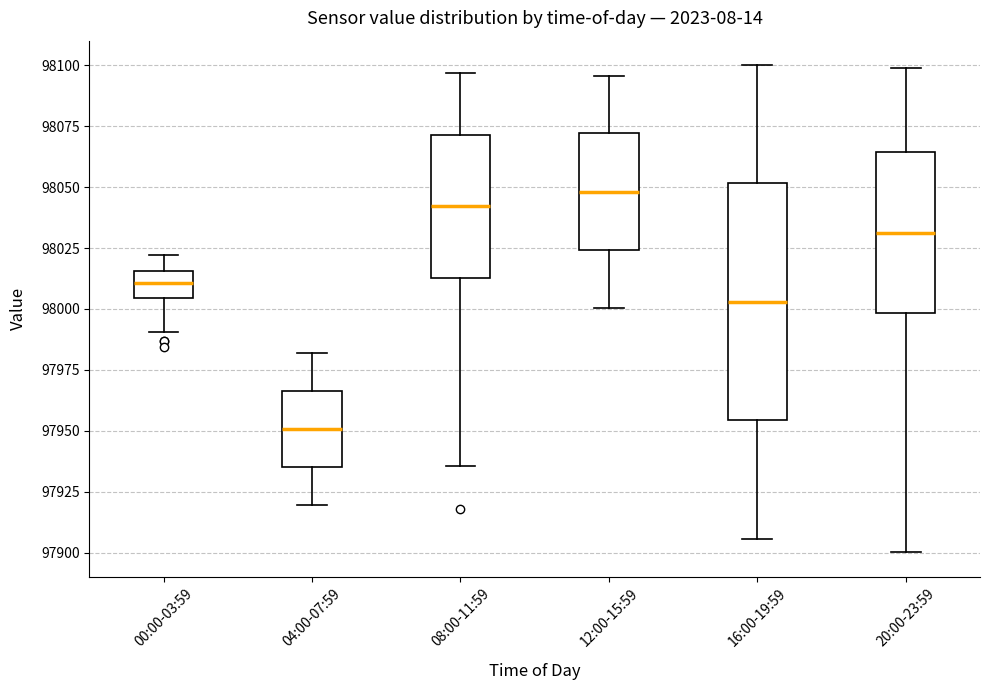

Which box has the lowest median line?

04:00-07:59